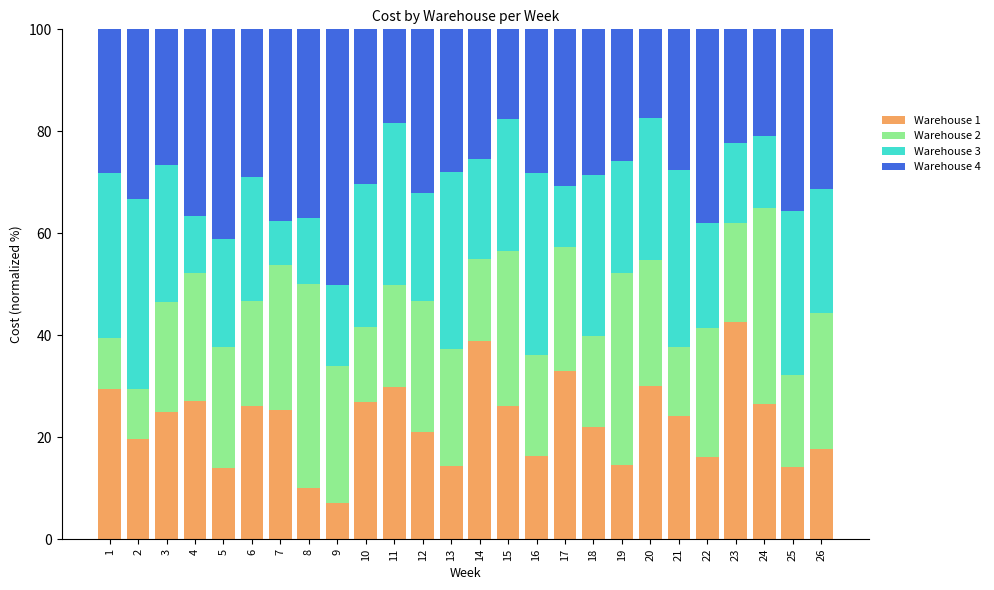

True or false: Warehouse 1 has a value of 38.0 at 15.

False